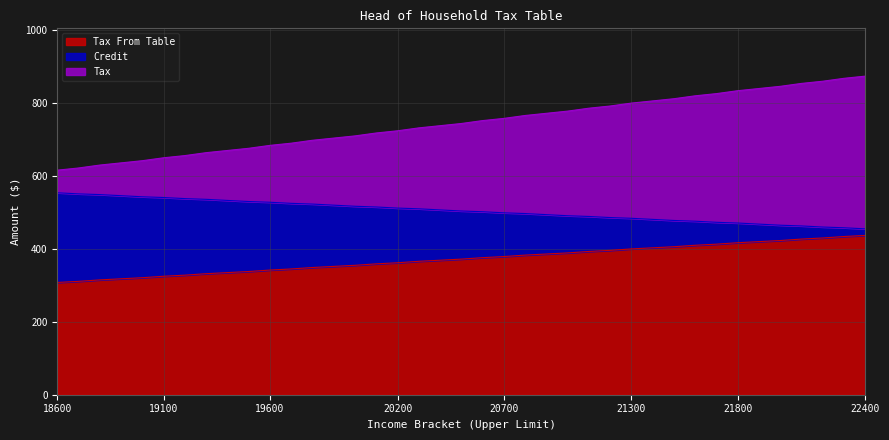

What is the total value across all series at 19100?

650